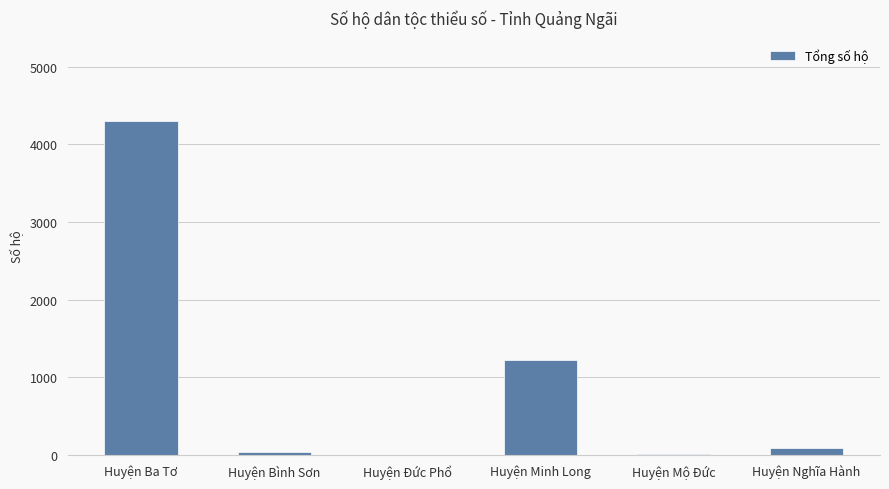

How many distinct data groups are displayed?

1